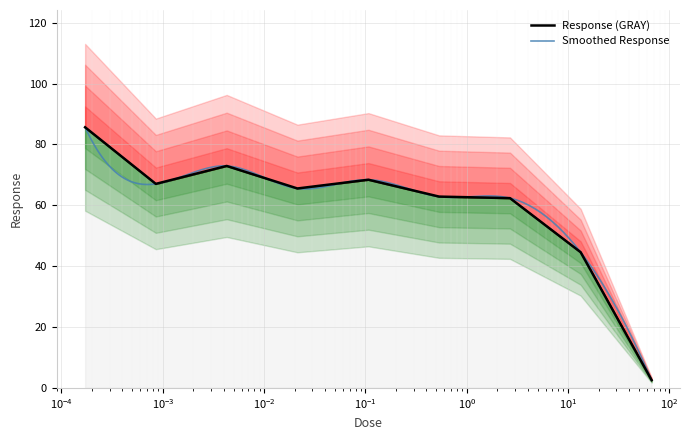

Does the chart display data point markers on the line(s)?

No